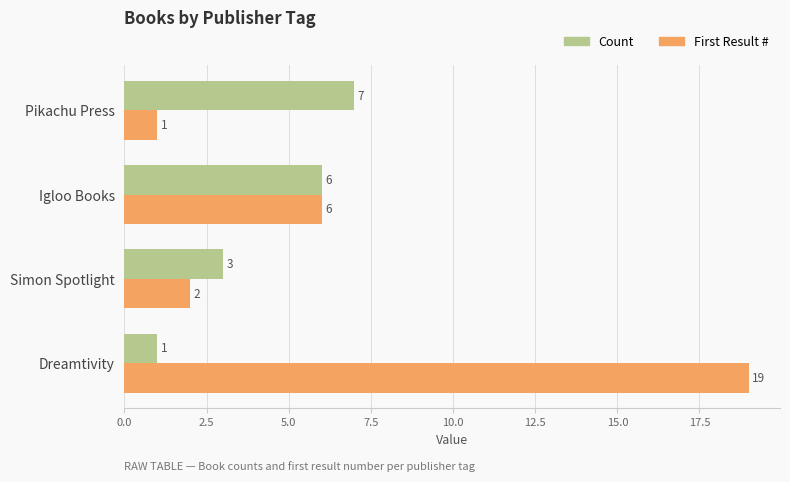

Rank the series by their maximum value, from highest to lowest.

First Result #, Count